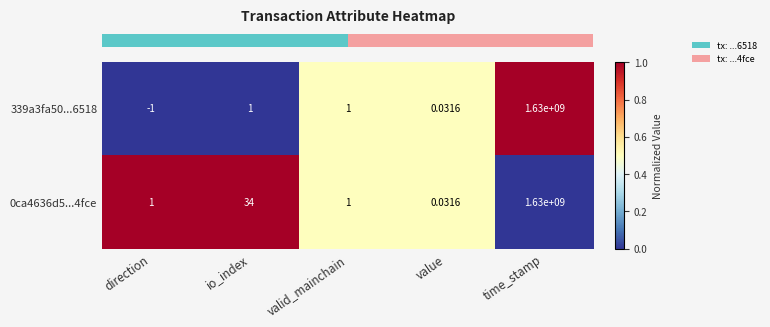

Which series changed the most between direction and time_stamp?

339a3fa50...6518